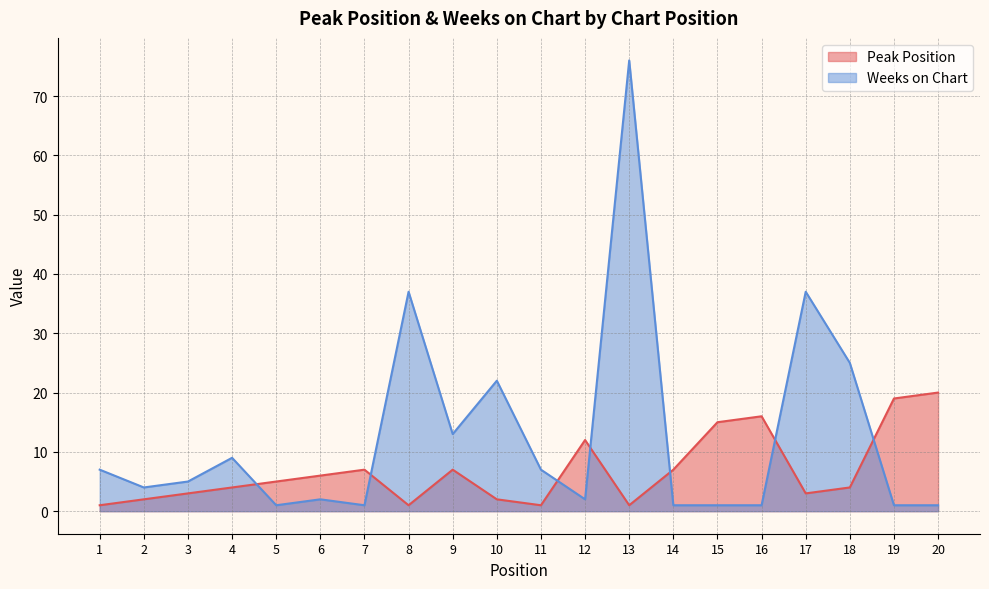

How many lines are shown in the chart?

2